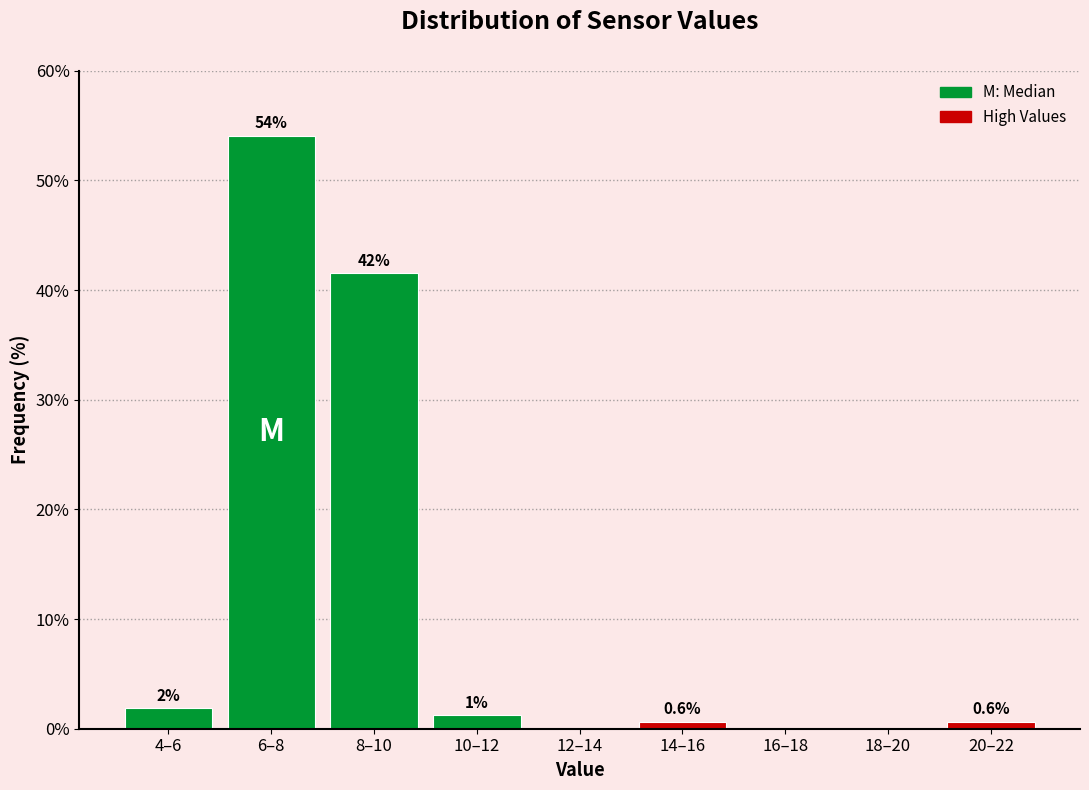

Which has a higher value, 6–8 or 14–16?

6–8